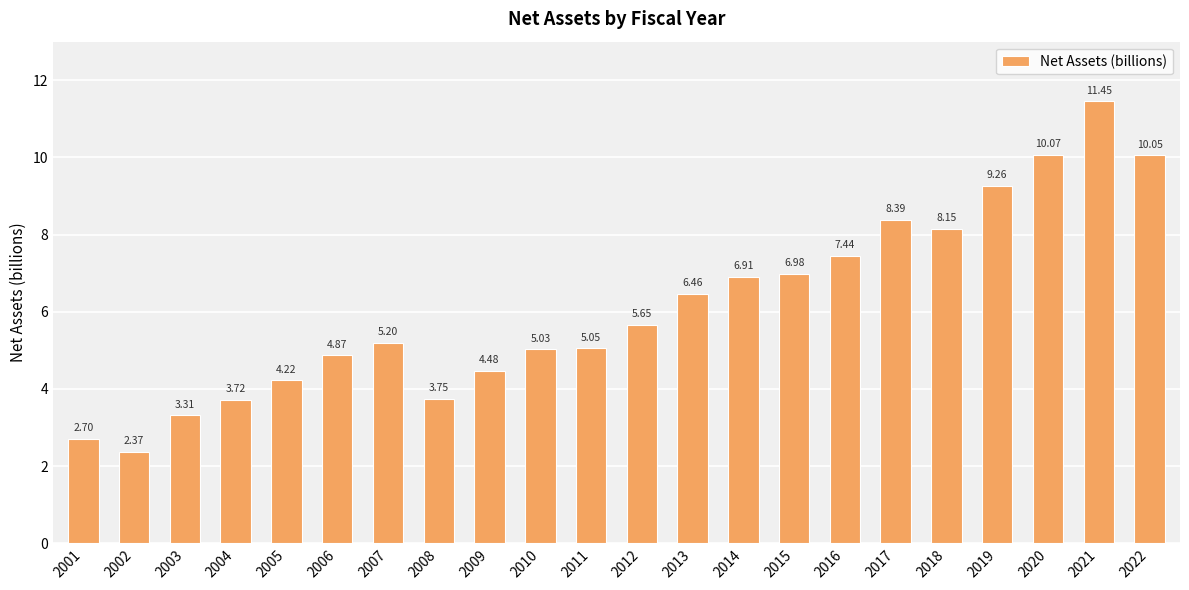

How many data points are less than 5?

8